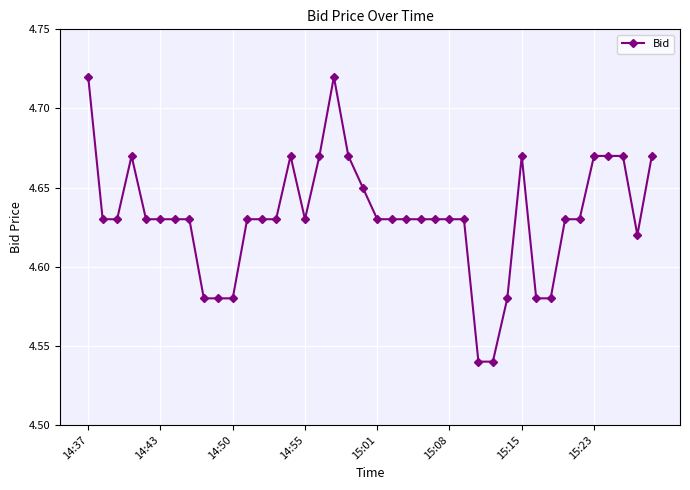

What is the sum of all values?

185.3